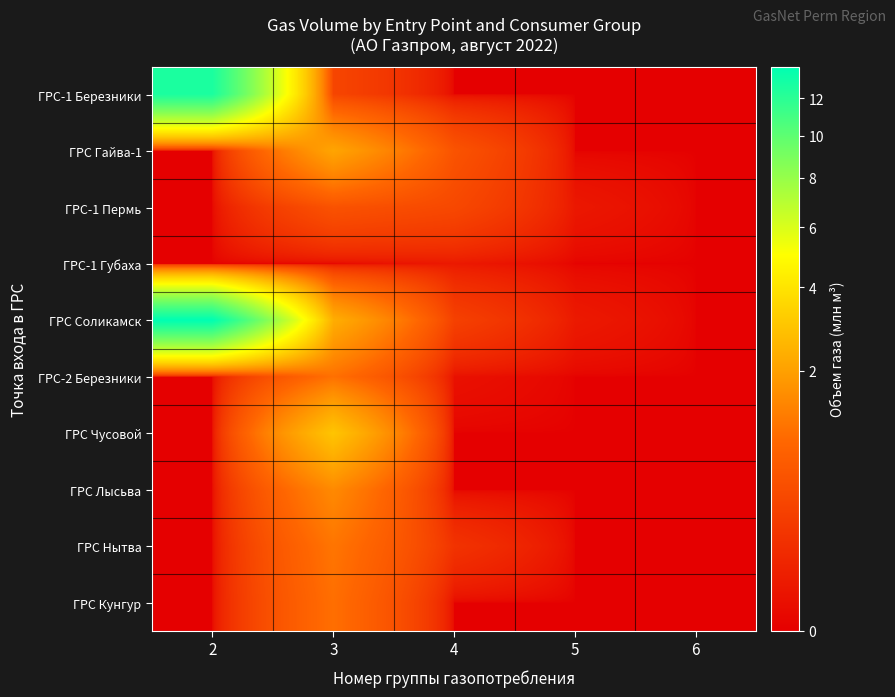

Reading left to right, extract all data points from this chart.

ГРС-1 Березники: 2=12.7	3=0.3	4=0.0	5=0.0	6=0.0
ГРС Гайва-1: 2=0.0	3=2.1	4=0.5	5=0.0	6=0.0
ГРС-1 Пермь: 2=0.0	3=0.5	4=0.4	5=0.0	6=0.0
ГРС-1 Губаха: 2=0.0	3=0.0	4=0.0	5=0.0	6=0.0
ГРС Соликамск: 2=13.9	3=2.3	4=0.3	5=0.0	6=0.0
ГРС-2 Березники: 2=0.0	3=1.1	4=0.0	5=0.0	6=0.0
ГРС Чусовой: 2=0.0	3=3.0	4=0.0	5=0.0	6=0.0
ГРС Лысьва: 2=0.0	3=1.5	4=0.0	5=0.0	6=0.0
ГРС Нытва: 2=0.0	3=1.1	4=0.2	5=0.0	6=0.0
ГРС Кунгур: 2=0.0	3=1.0	4=0.0	5=0.0	6=0.0